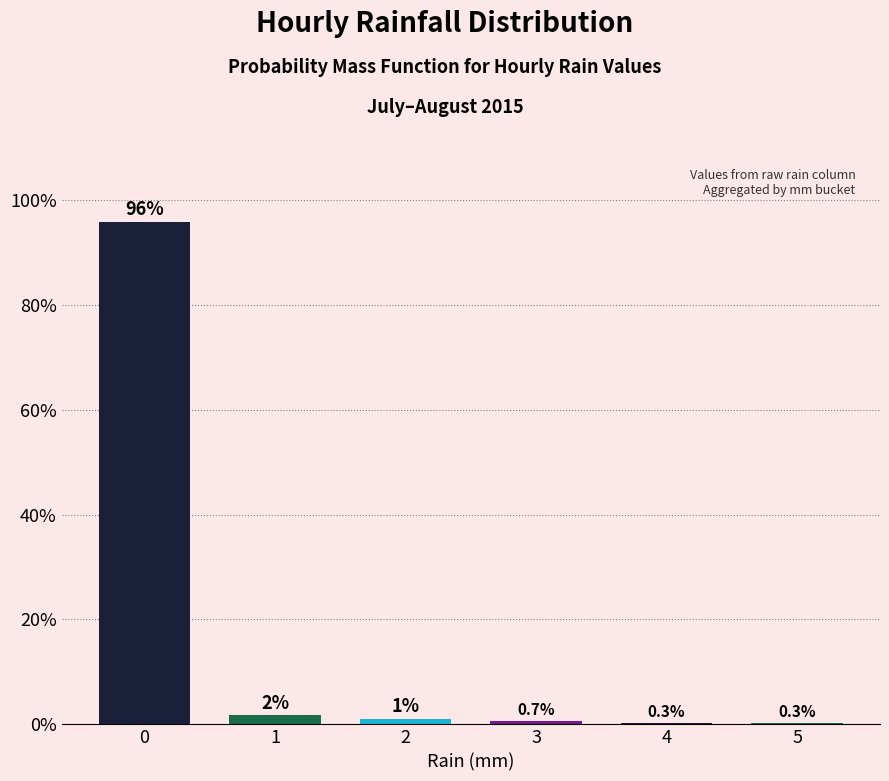

True or false: the data shows 1.0 at 2.

True